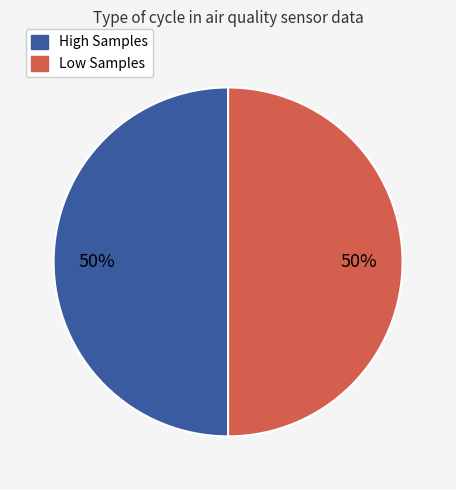

To the nearest percent, what is the average slice percentage?

50%